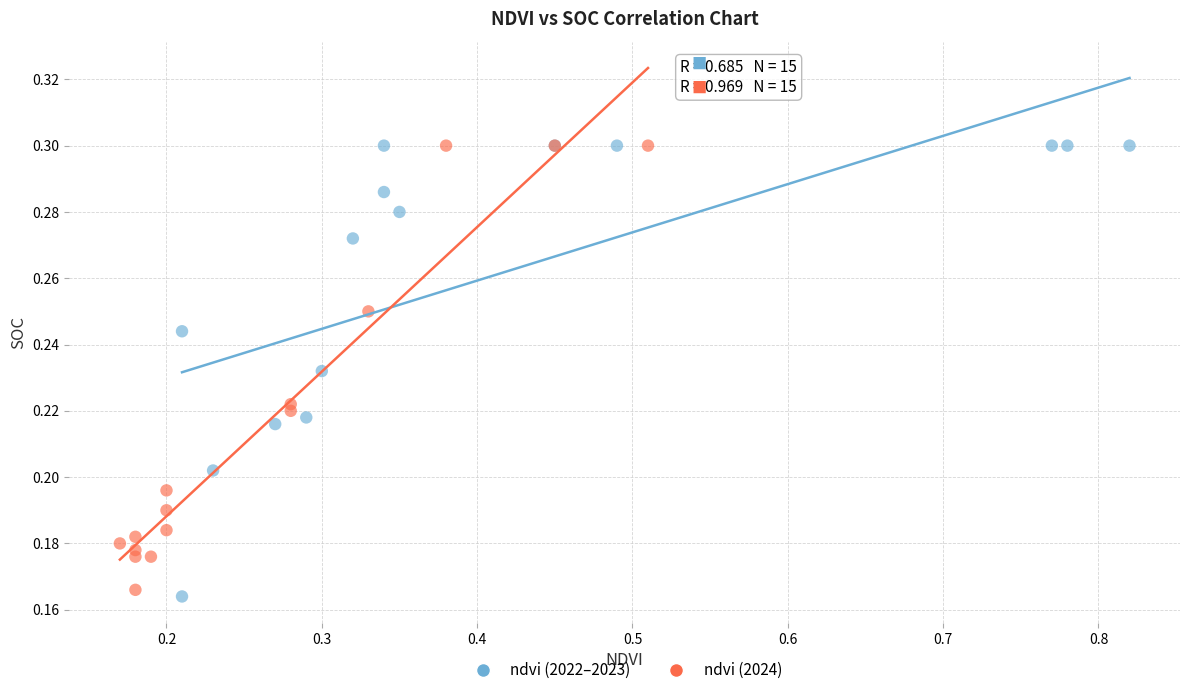

Which series reaches the minimum Y coordinate?

ndvi (2022–2023)